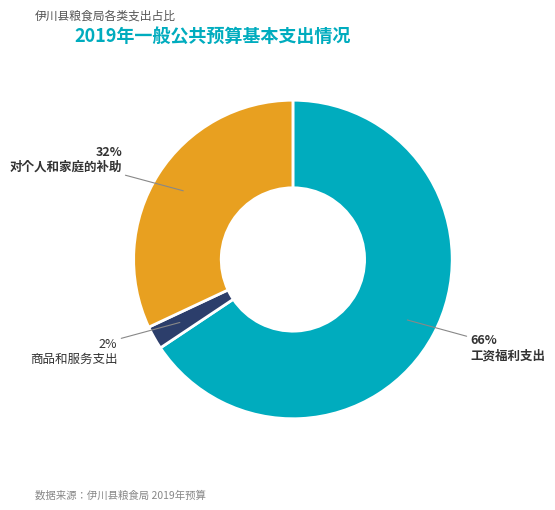

Rank the categories by value from lowest to highest.

商品和服务支出, 对个人和家庭的补助, 工资福利支出